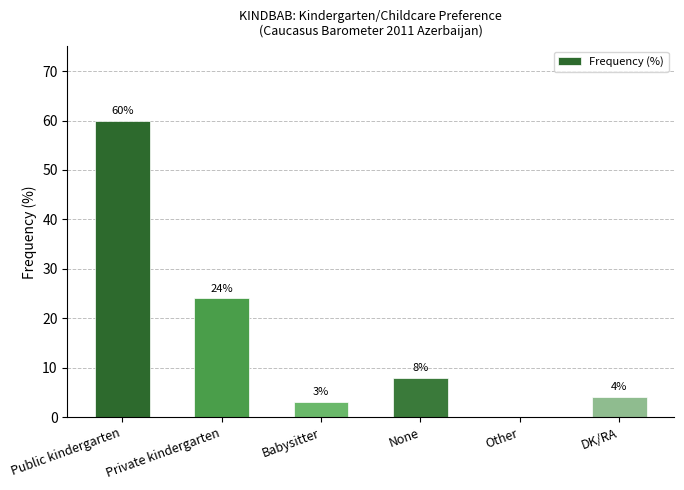

What is the sum of all values?

99